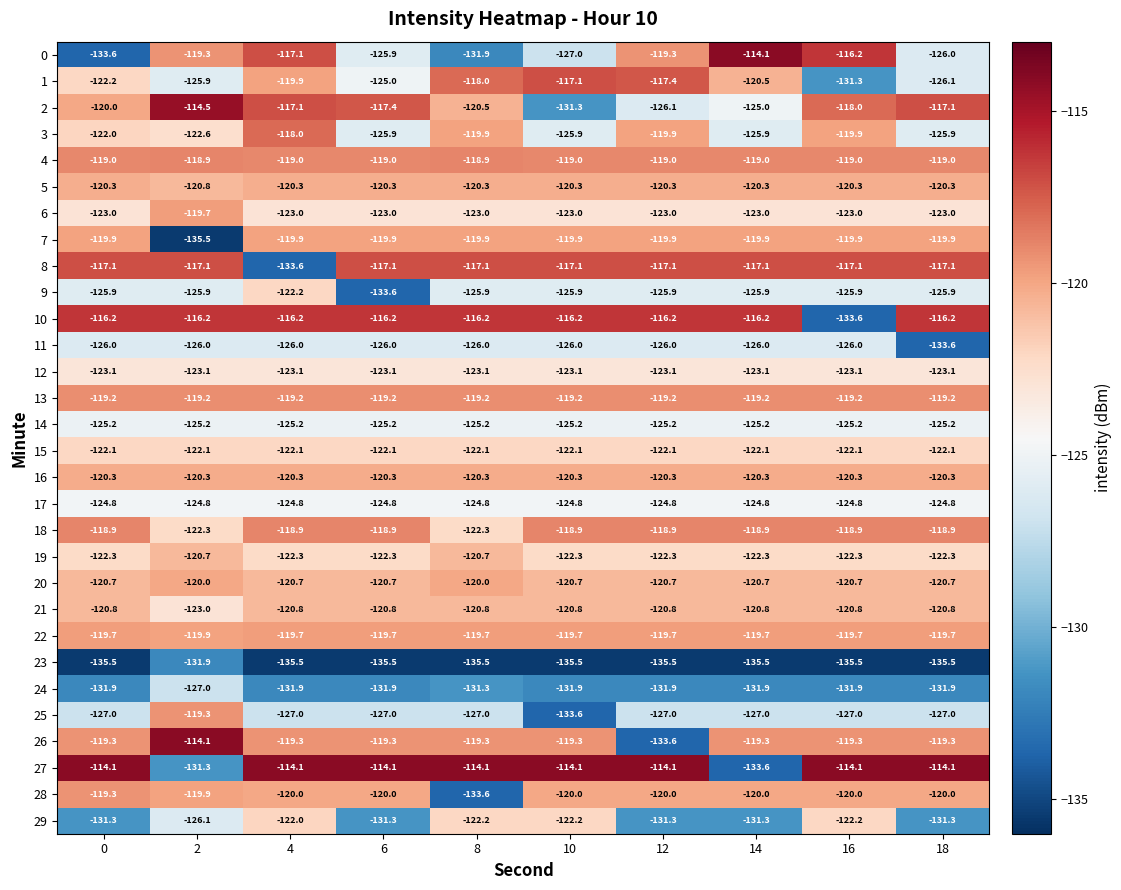

Which series changed the most between 8 and 16?

10